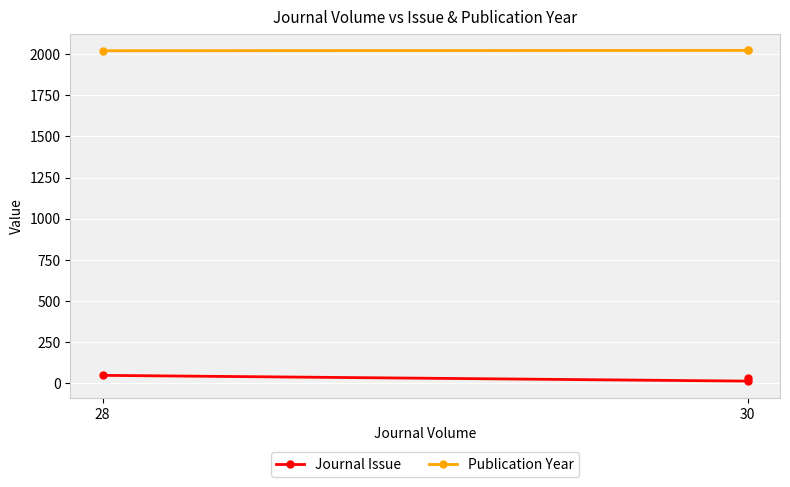

What position from the right is 2?

1